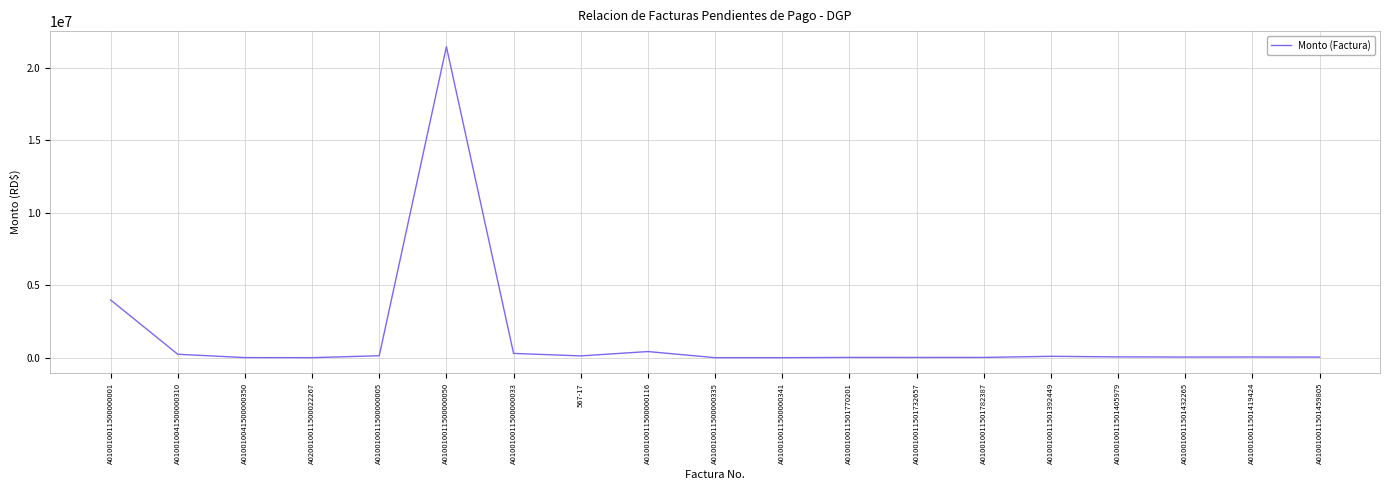

What is the greatest value displayed?

21479005.9